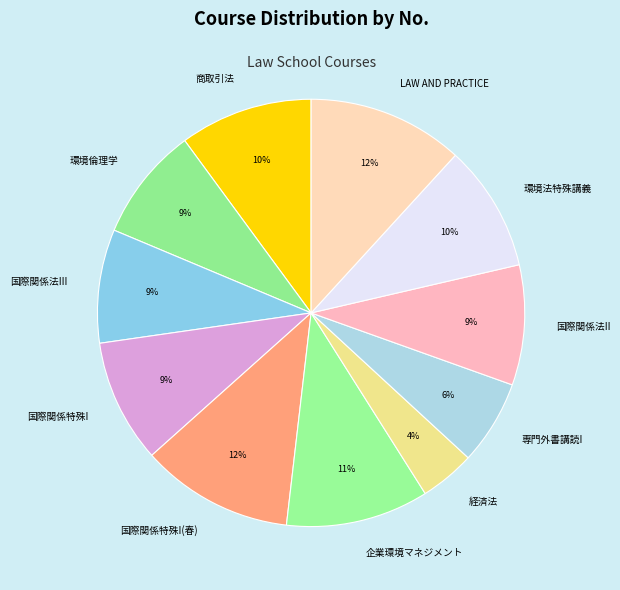

Is 国際関係法II the majority of the pie?

No